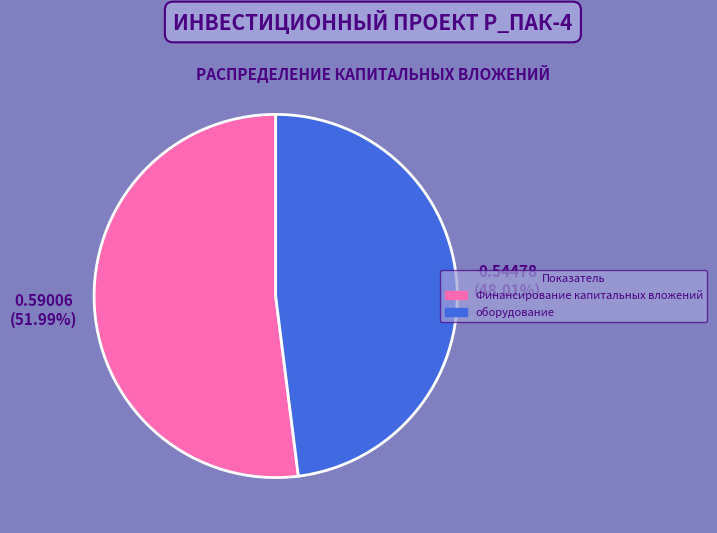

How many segments does this pie chart have?

2